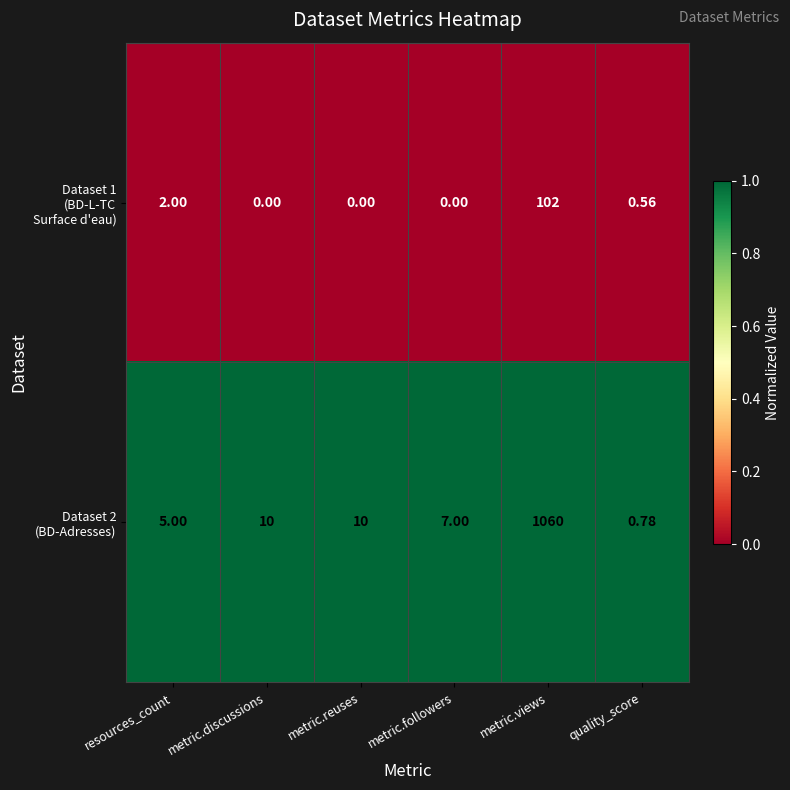

Which label corresponds to the largest value in the chart?

metric.views